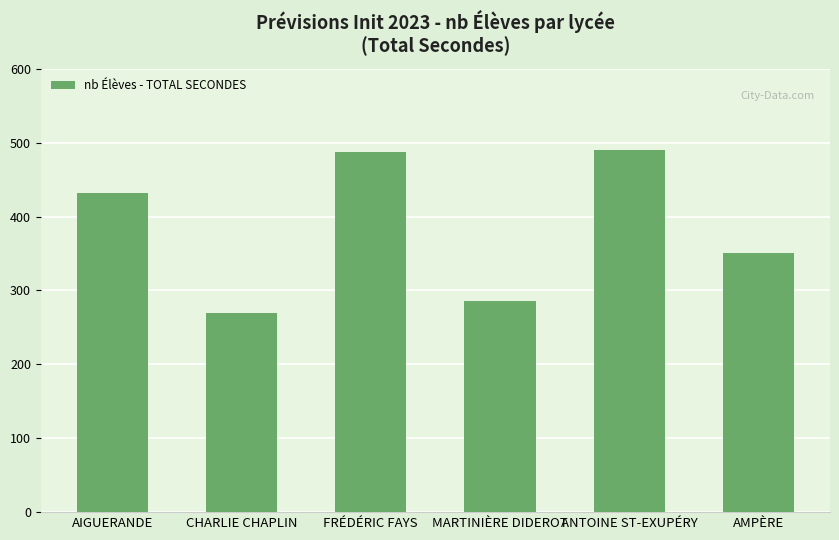

What is the difference between the maximum and minimum values?

220